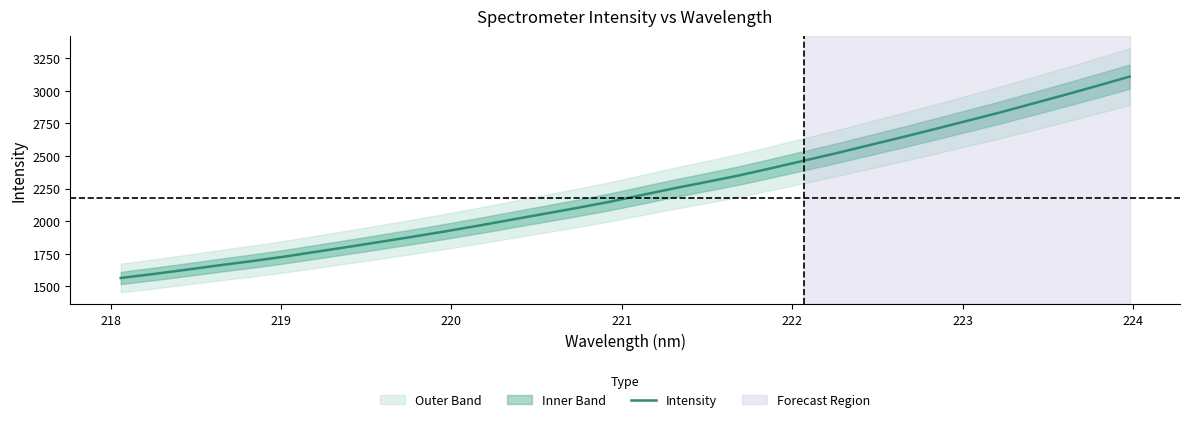

What is the minimum value shown in the chart?

1563.8